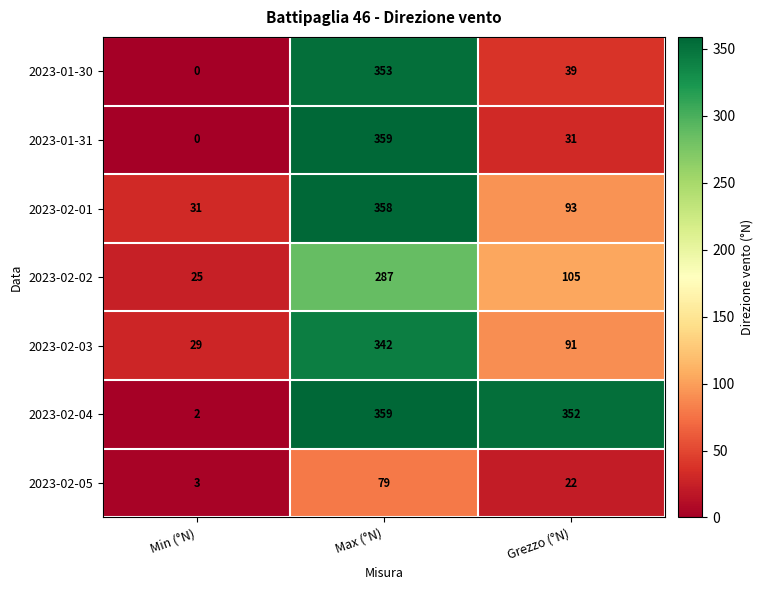

What is the sum of the 2023-01-30 values at Max (°N) and Grezzo (°N)?

392